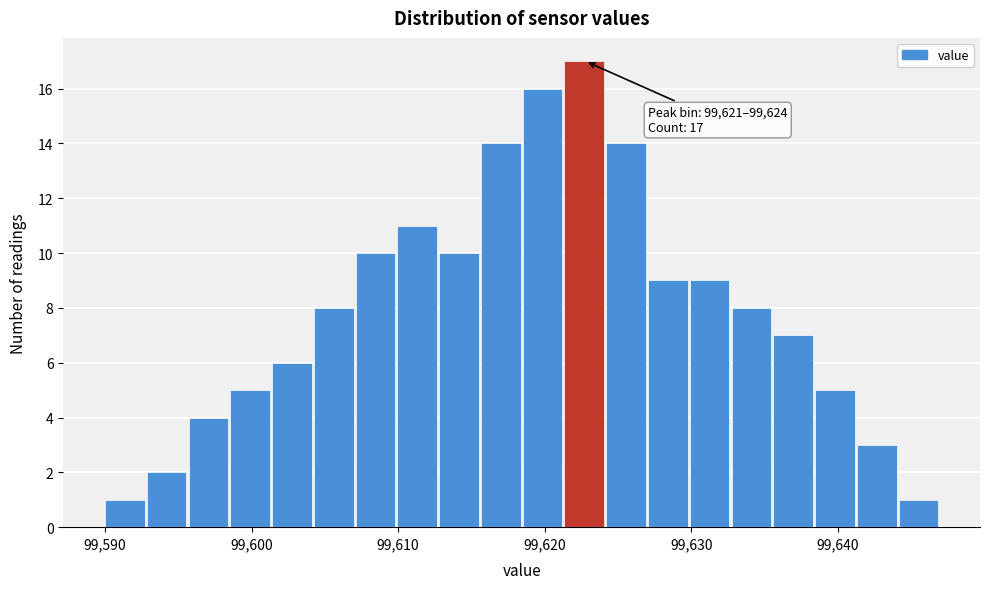

Around what value on the x-axis is the tallest bar? Give the approximate position of its centre, as read against the axis.

99623